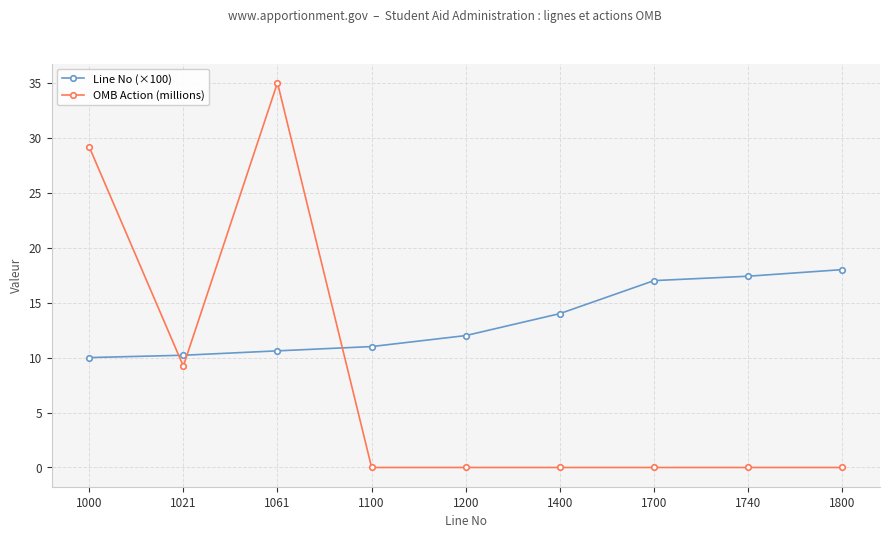

The Line No (×100) series shows 19.6 at 1100. True or false?

False